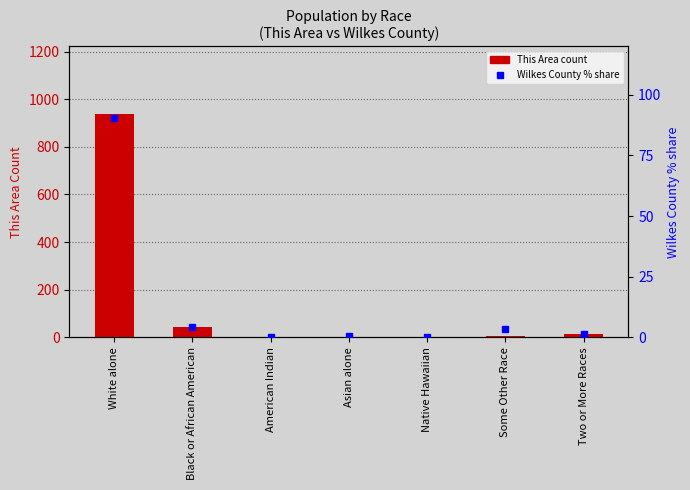

How many data points in Wilkes County % share are above 1?

4